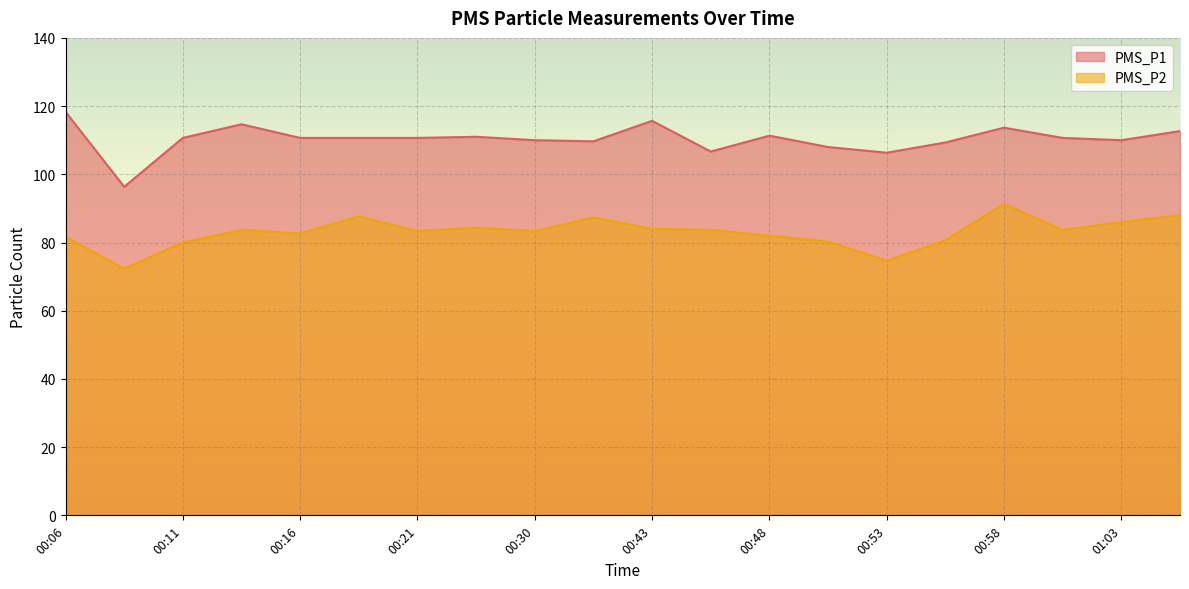

Rank the series at 00:11 from lowest to highest value.

PMS_P2, PMS_P1